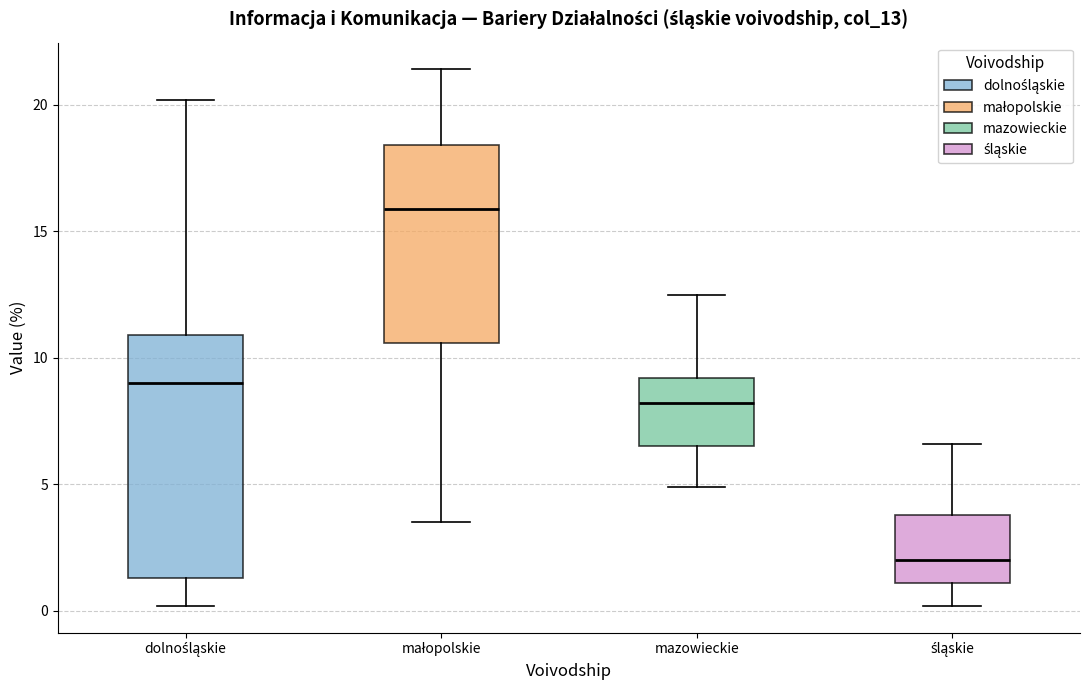

Which box has the highest median line?

małopolskie